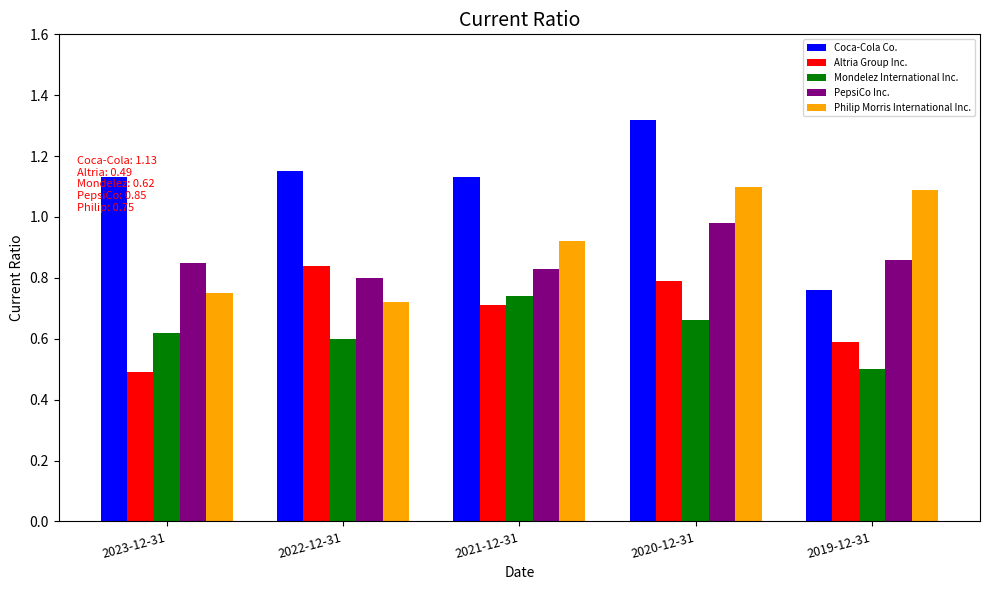

Count the Altria Group Inc. values in the range 0 to 1.

5